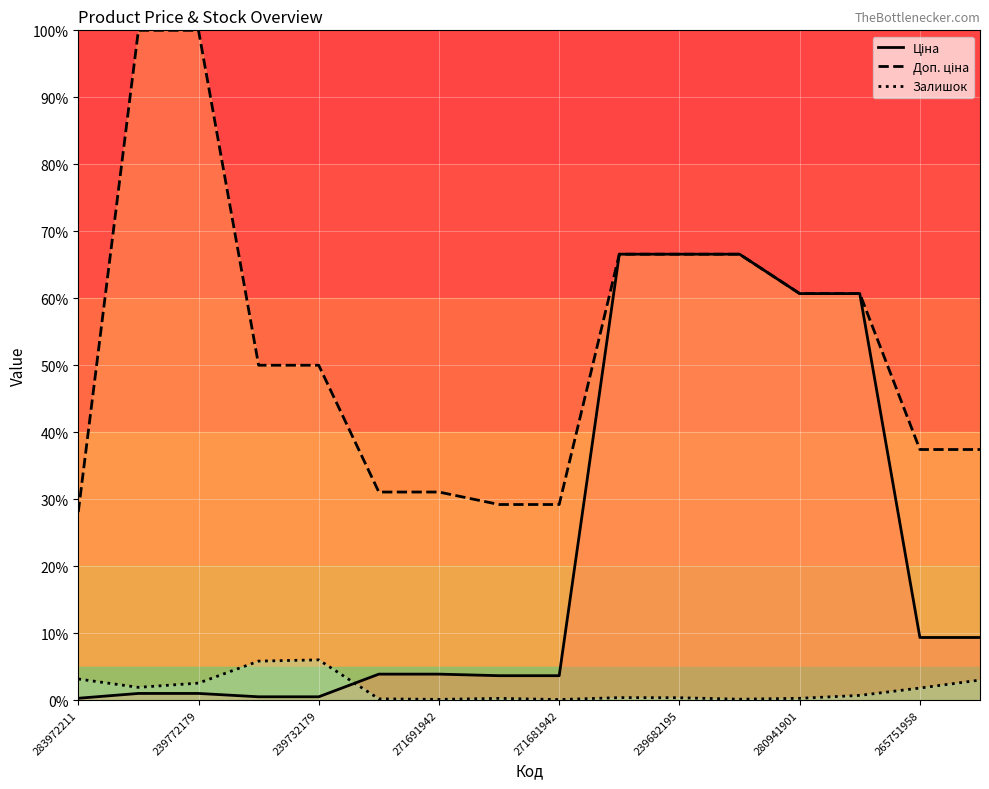

What is the value of the Ціна point at the 10th from the left?

66.6